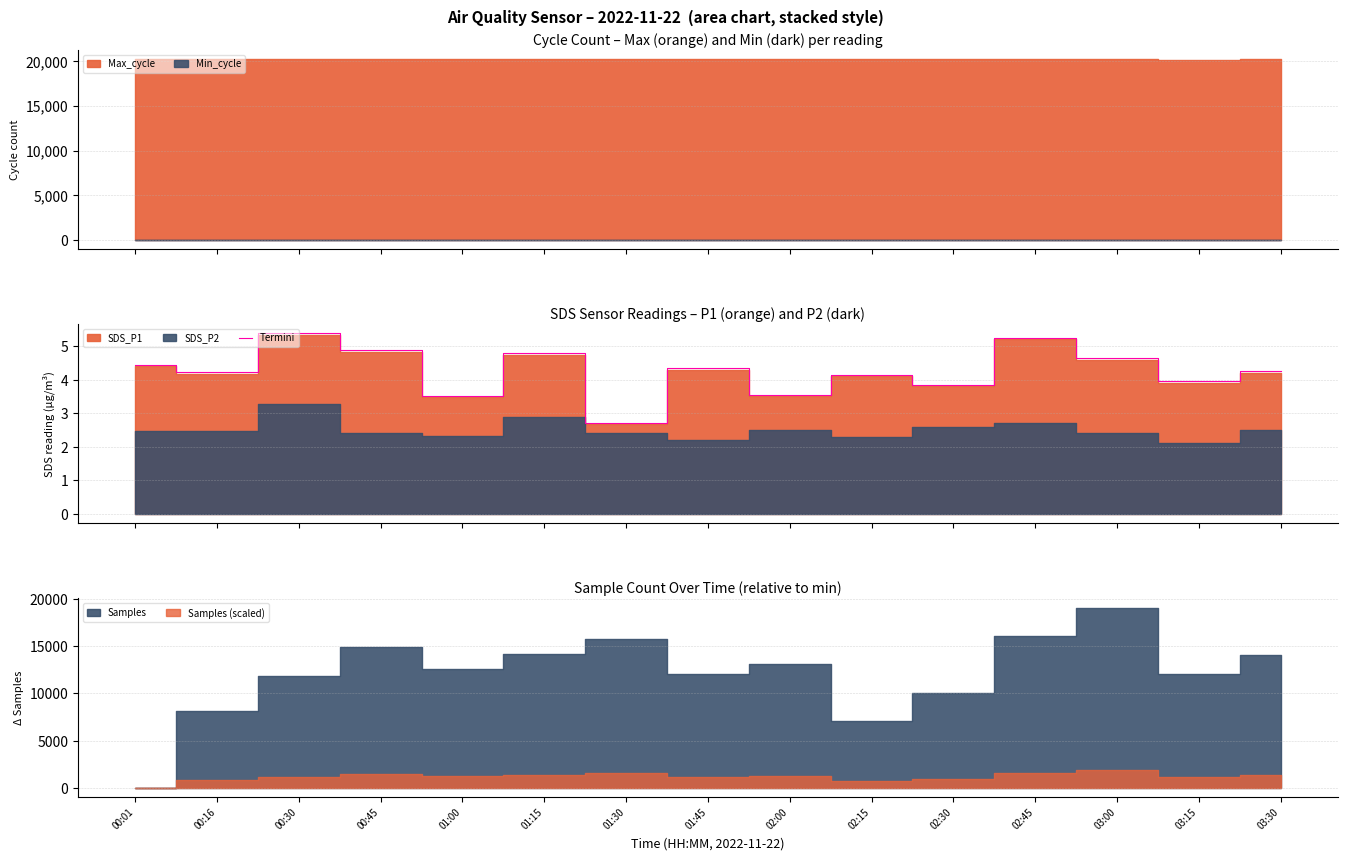

What position from the right is 00:45?

12